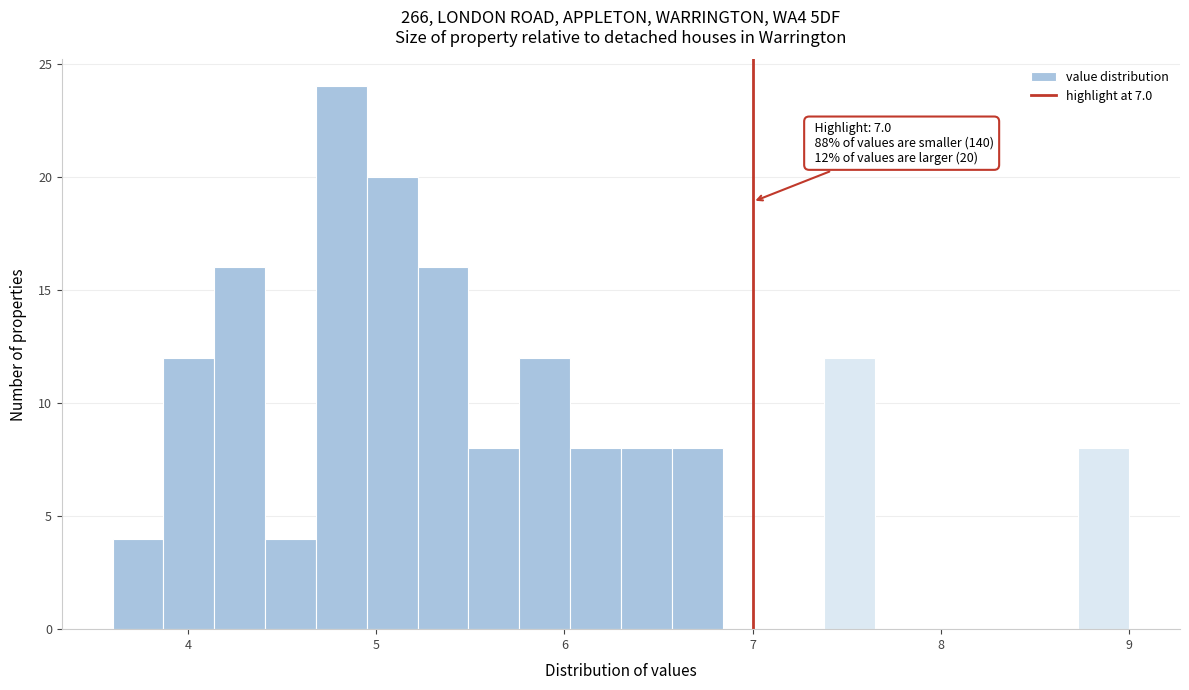

Read against the x-axis, roughly where is the centre of the tallest bar?

4.8